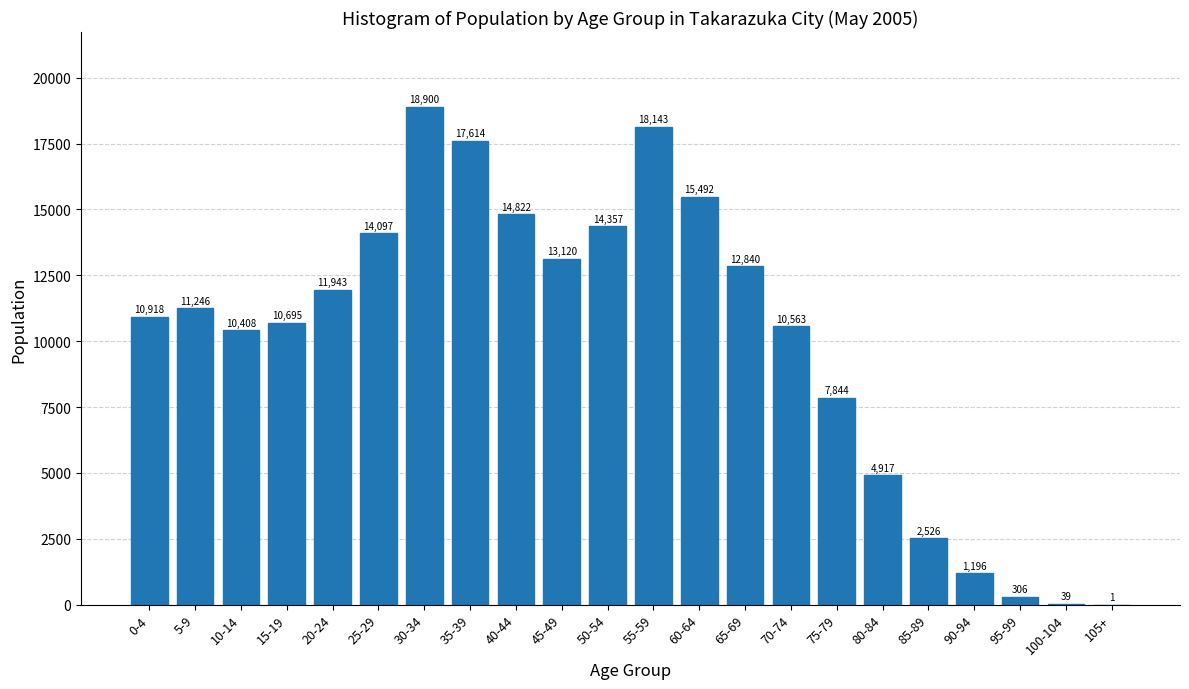

Reading right to left, what are all the values shown in this chart?

105+=1	100-104=39	95-99=306	90-94=1196	85-89=2526	80-84=4917	75-79=7844	70-74=10563	65-69=12840	60-64=15492	55-59=18143	50-54=14357	45-49=13120	40-44=14822	35-39=17614	30-34=18900	25-29=14097	20-24=11943	15-19=10695	10-14=10408	5-9=11246	0-4=10918